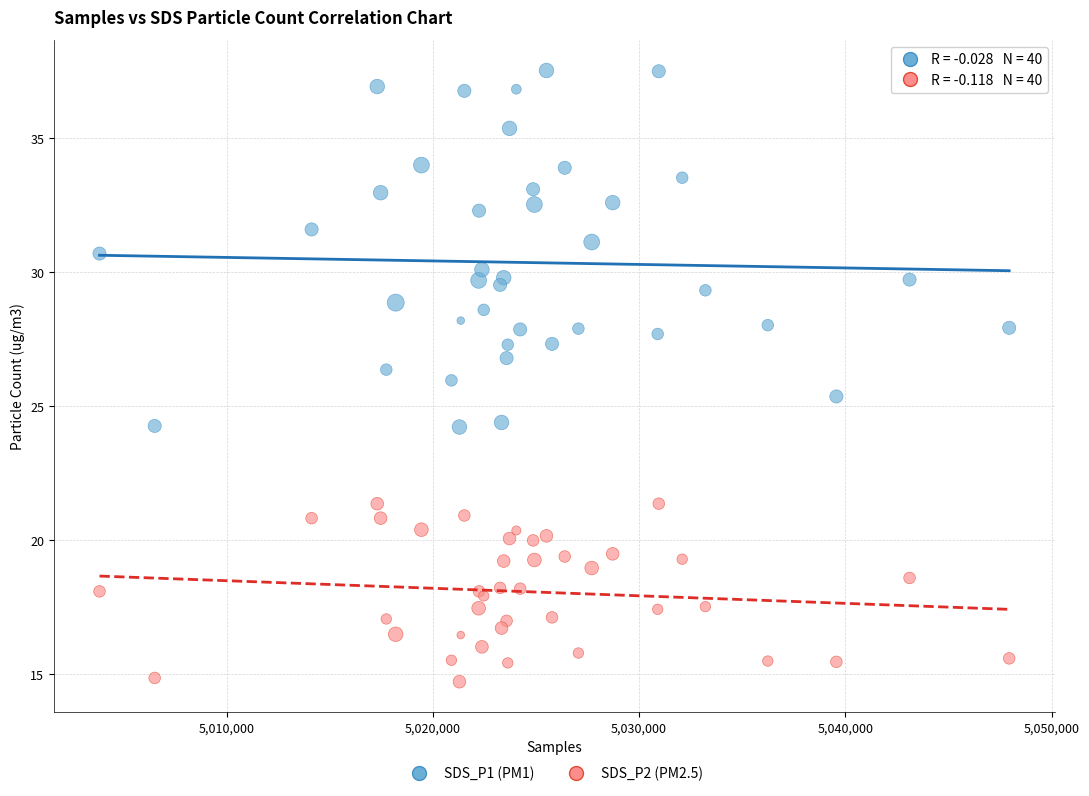

What are all the series names shown in the legend?

SDS_P1 (PM1), SDS_P2 (PM2.5)